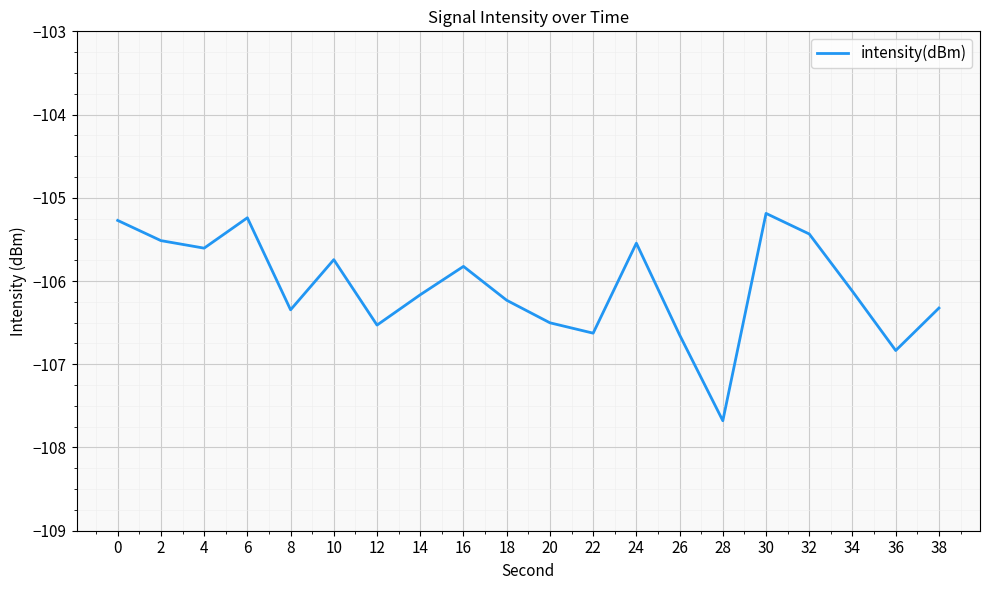

What is the average value?

-106.1